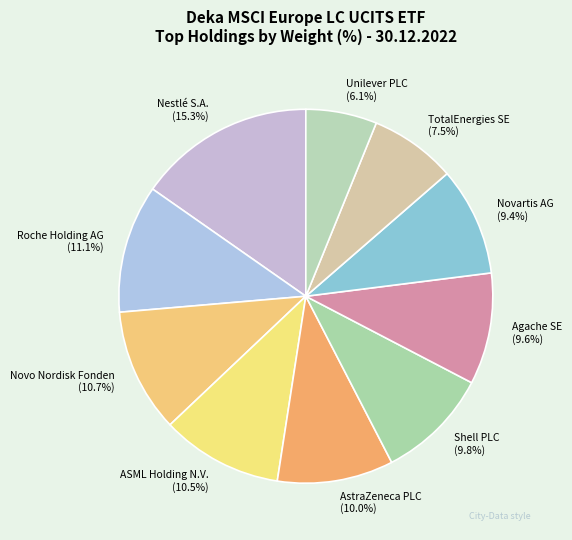

What is the ratio of the value at AstraZeneca PLC to the value at Shell PLC?

1.0